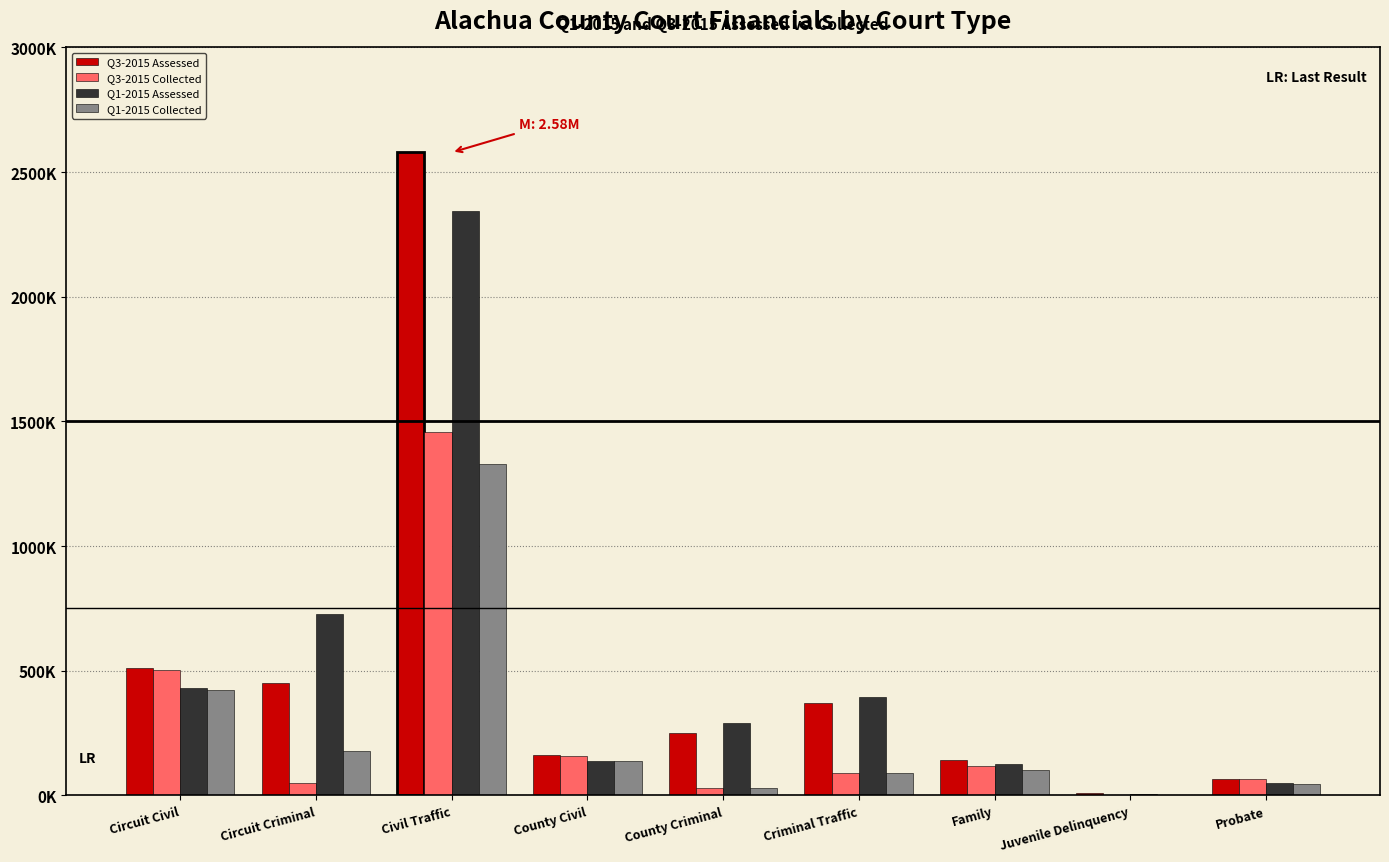

The value of Q3-2015 Assessed at Family is 140739.6. True or false?

True